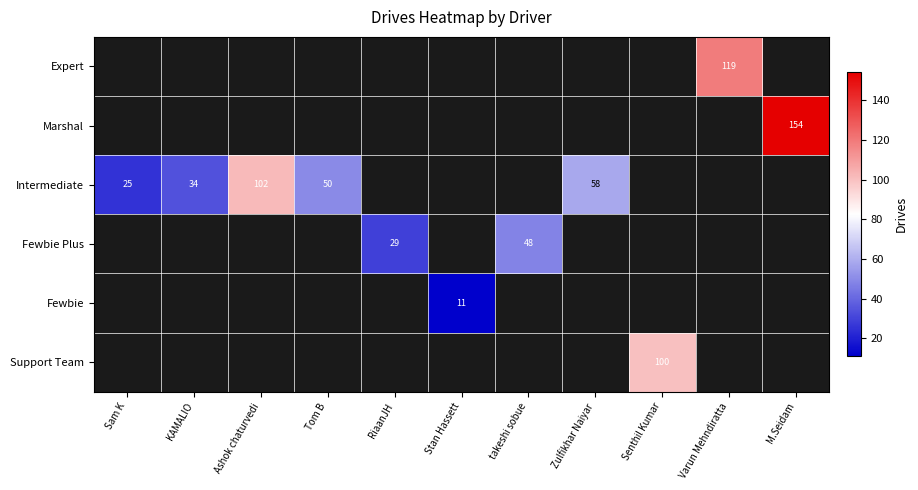

The value of Fewbie at Stan Hassett is 11. True or false?

True